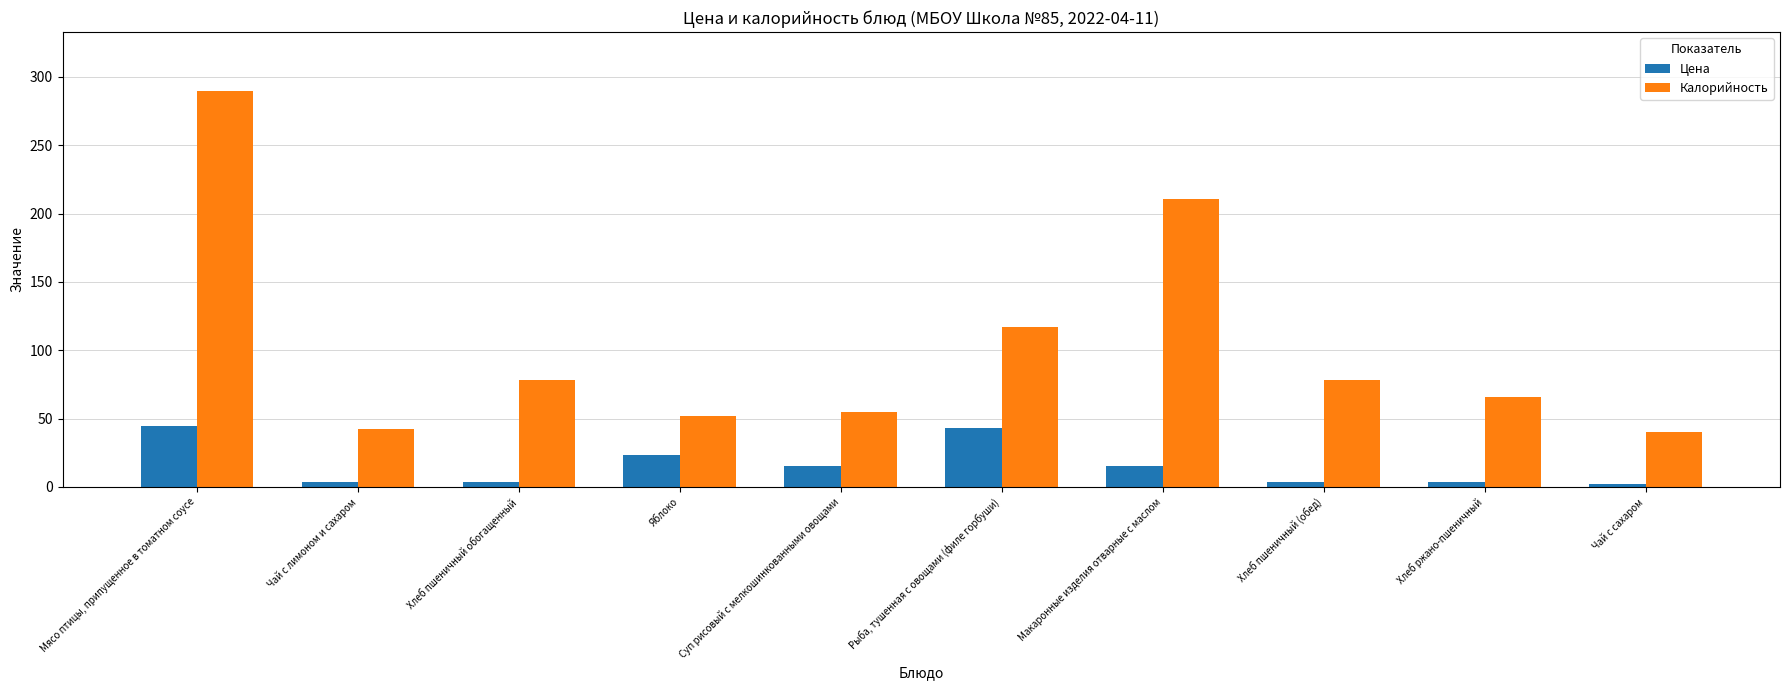

Which series has the largest total across all categories?

Калорийность